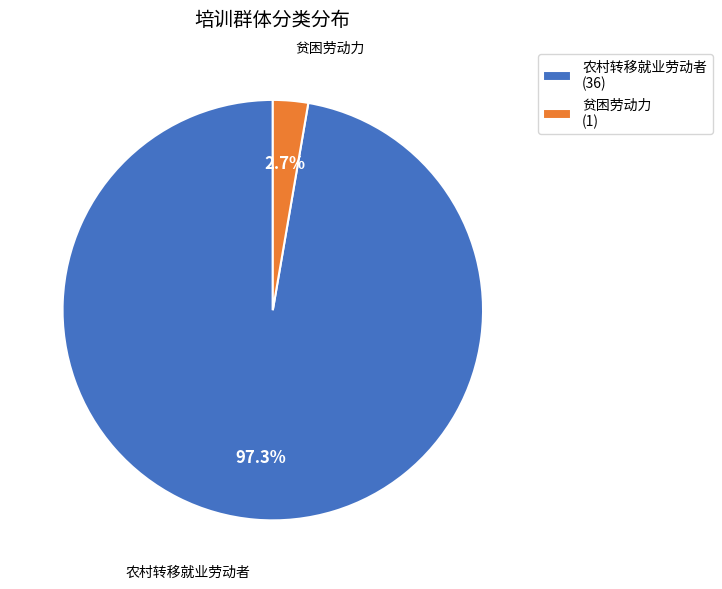

How many slices are in this pie chart?

2